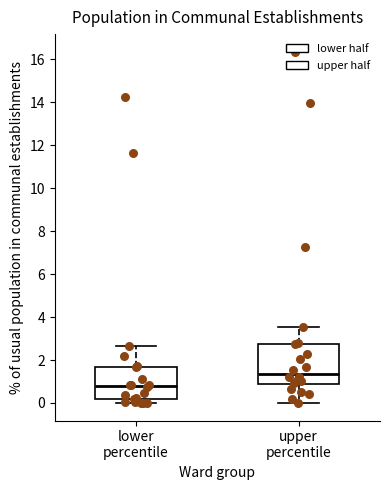

Where does the median line of the box for upper percentile sit on the y-axis? The values are not printed on the chart, so give them approximately, as read against the axis.

1.4